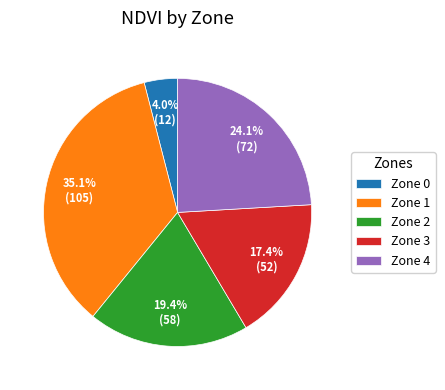

Does Zone 1 account for over 50% of the chart?

No